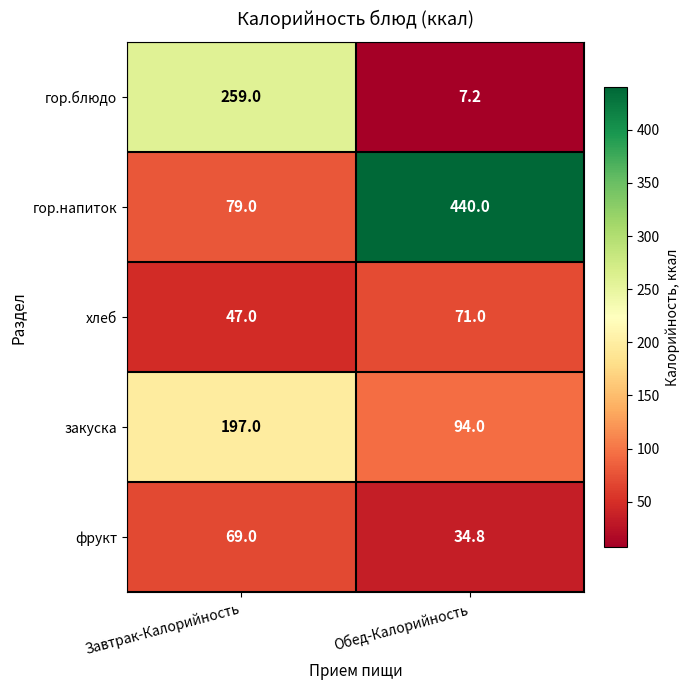

How many categories are shown in the chart?

2